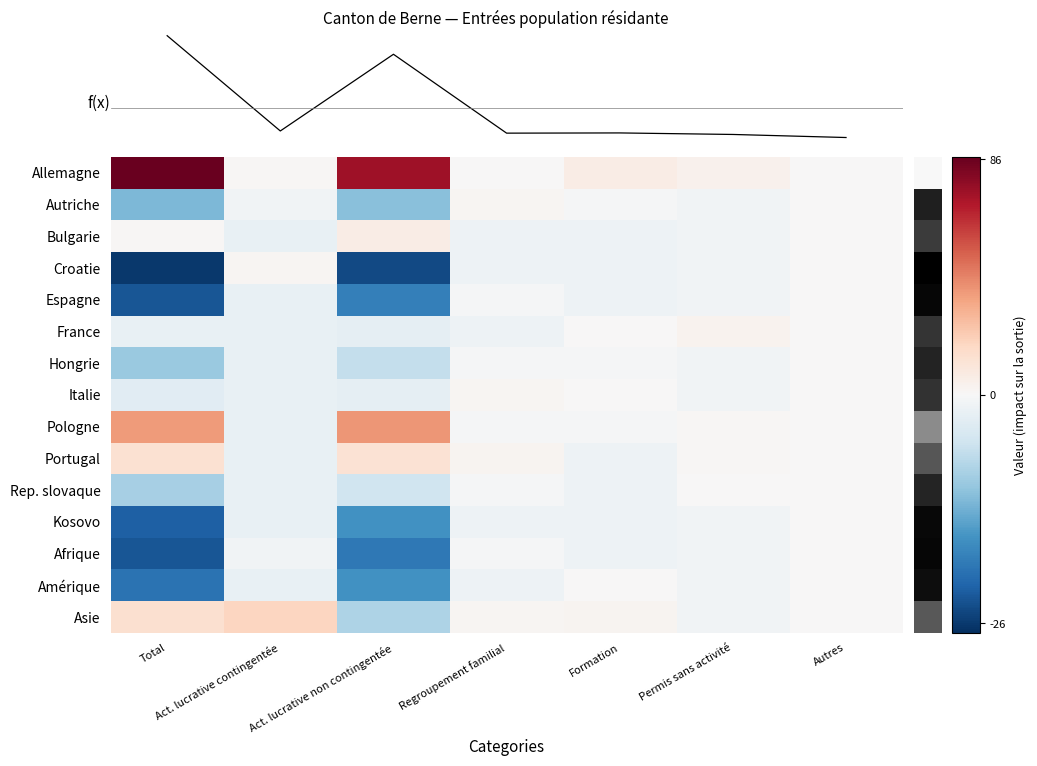

True or false: Autriche has a value of -17.3 at Total.

False